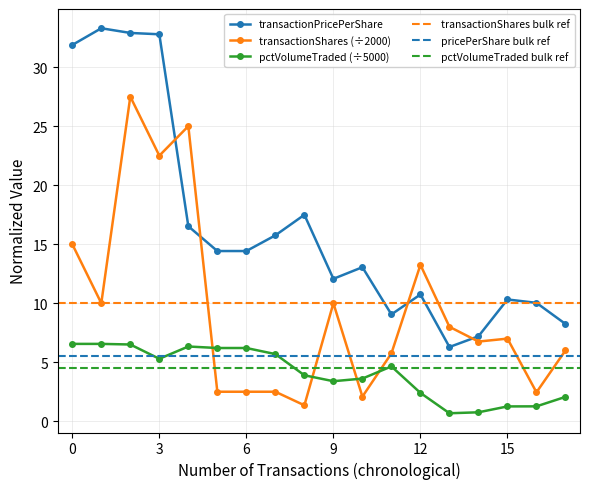

True or false: transactionPricePerShare and pctVolumeTraded cross at least once.

False